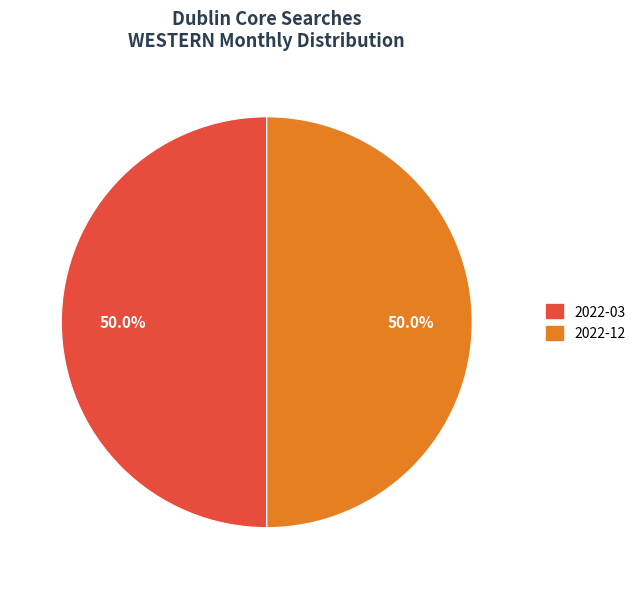

How many segments does this pie chart have?

2